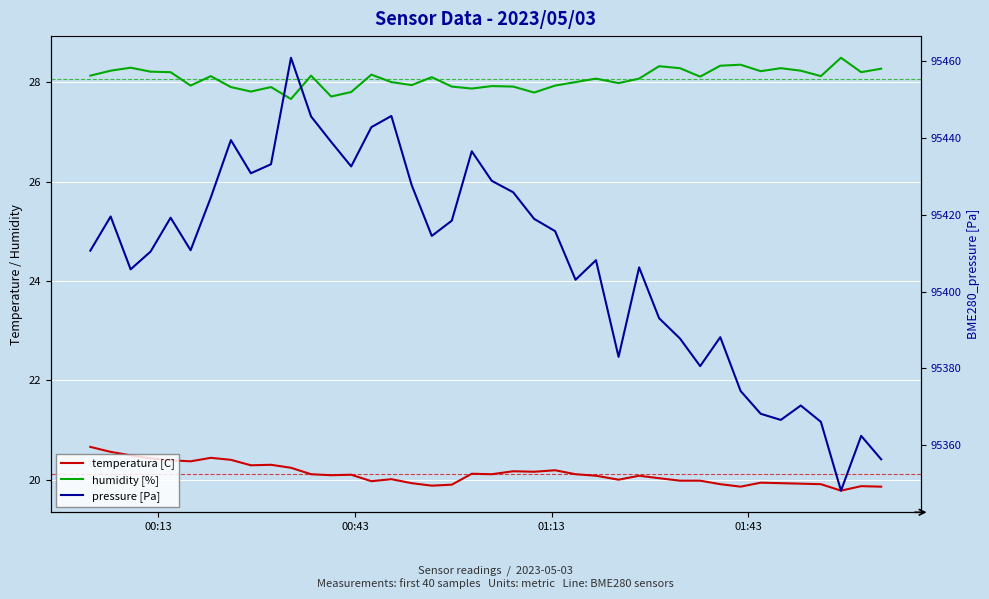

How many data points in pressure [Pa] are above 95414?

20